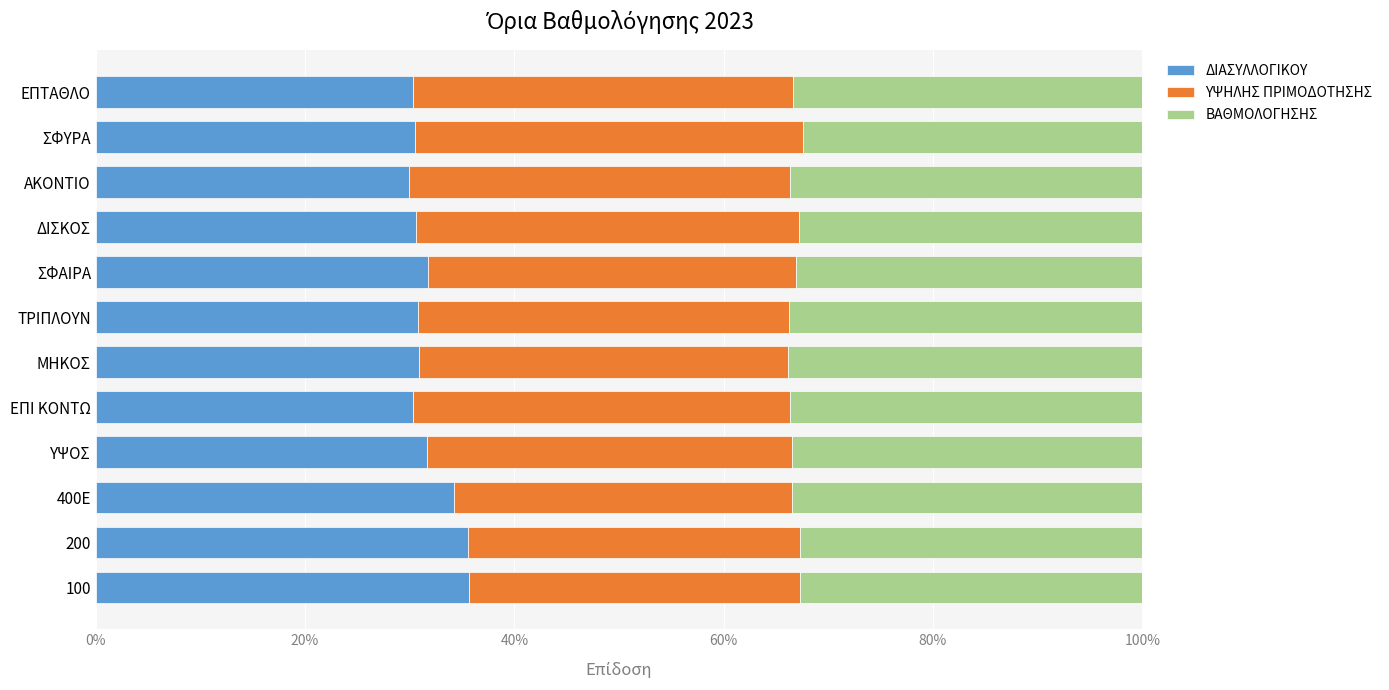

What is the total value across all series at ΕΠΤΑΘΛΟ?

100.0